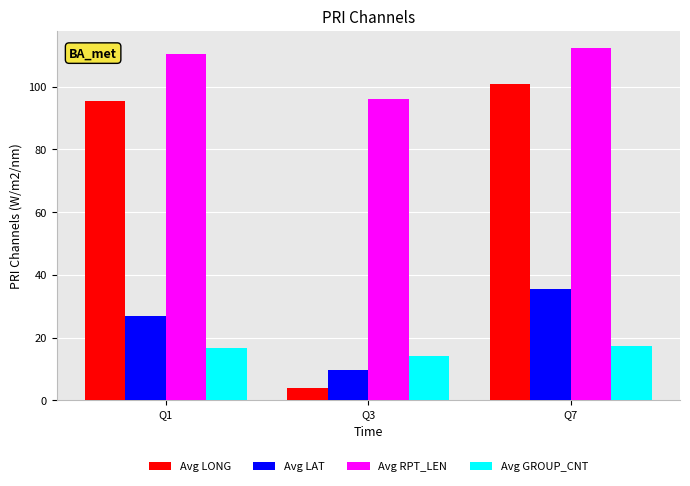

What is the difference between the Avg GROUP_CNT values at Q7 and Q1?

0.6